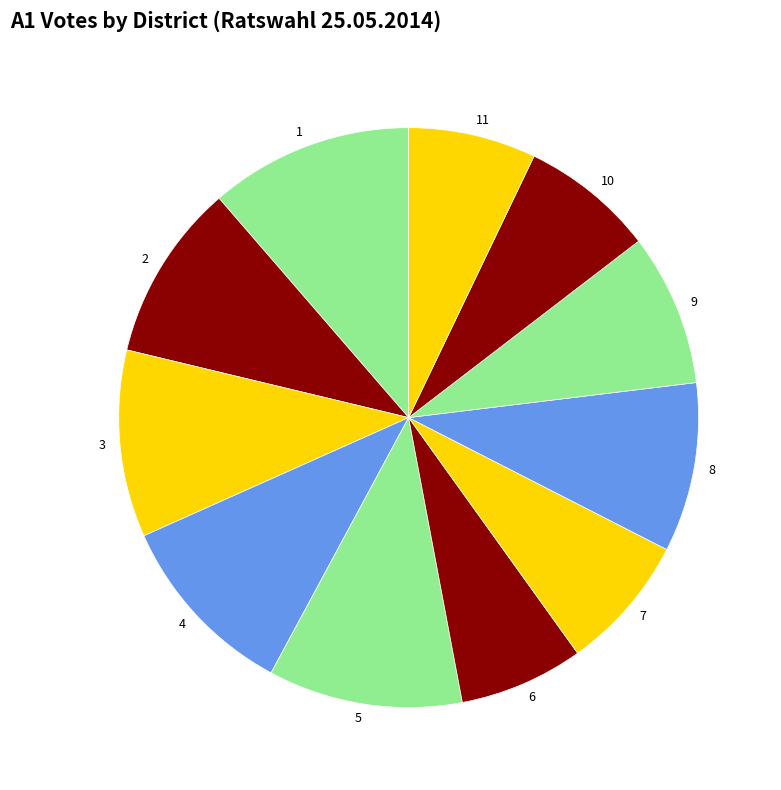

Combined, do 3 and 6 account for over 50%?

No